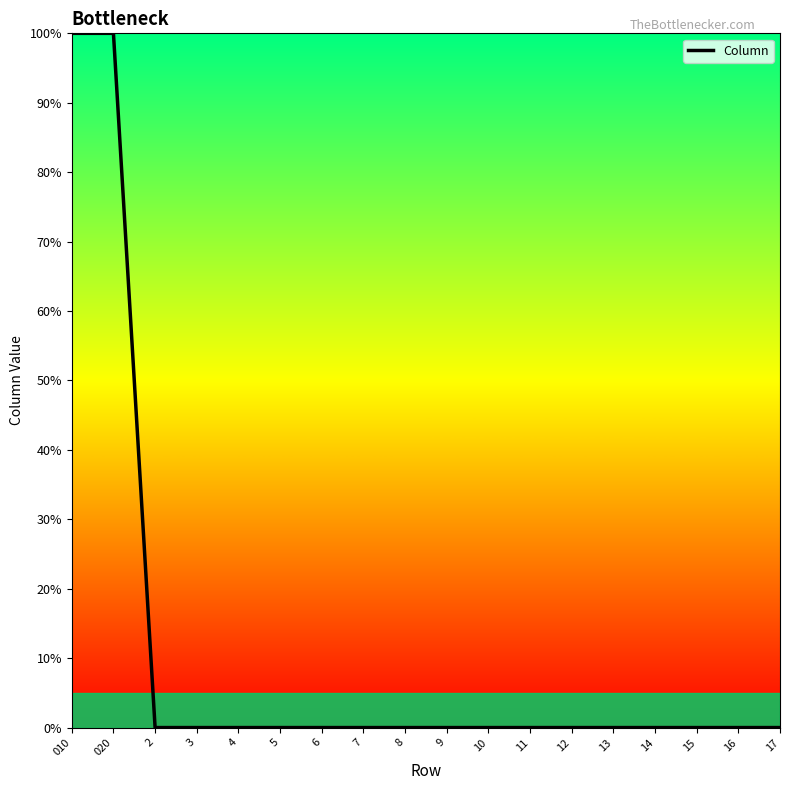

What position from the right is 13?

5